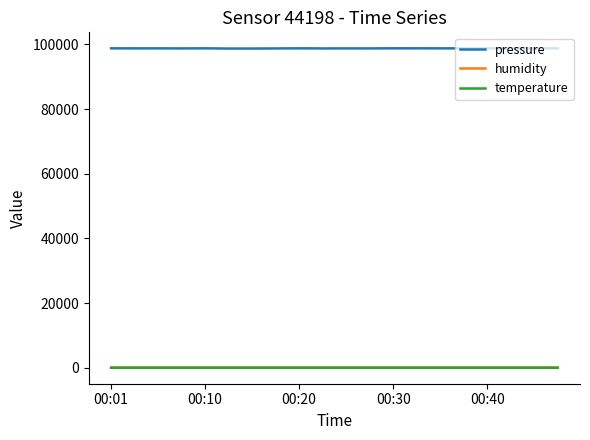

Which series has the largest total across all categories?

pressure